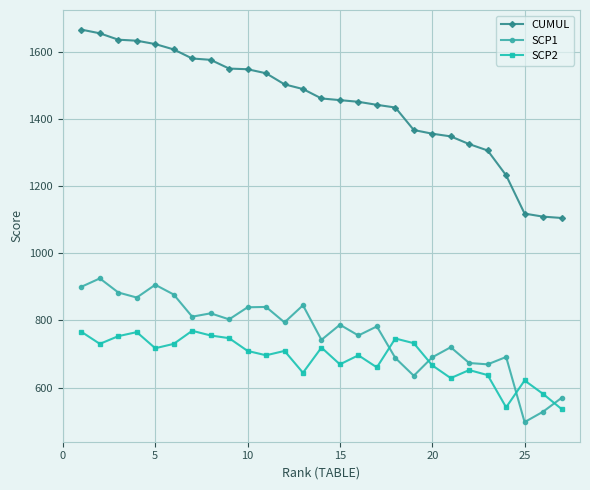

Which series has the largest total across all categories?

CUMUL